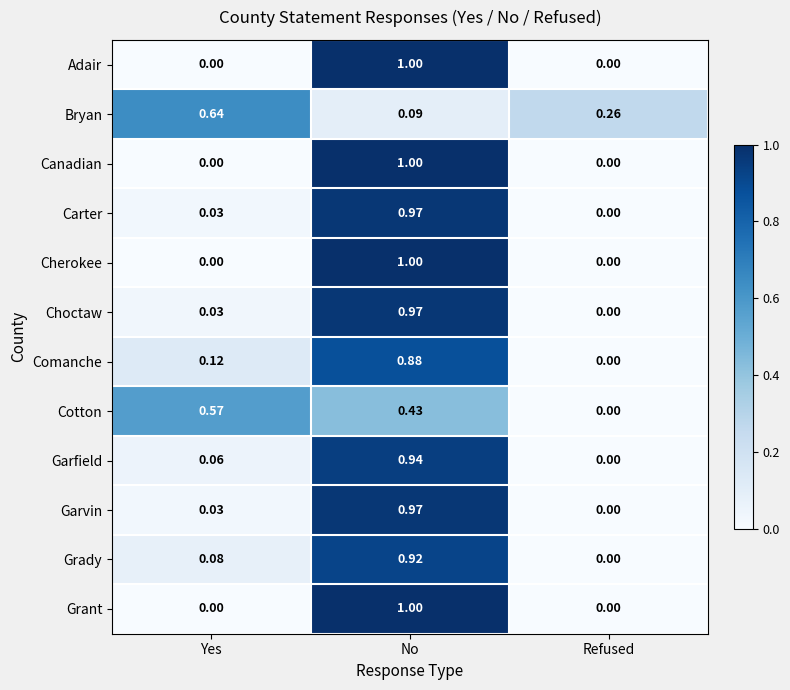

List the labels in order of Grady value, smallest first.

Refused, Yes, No